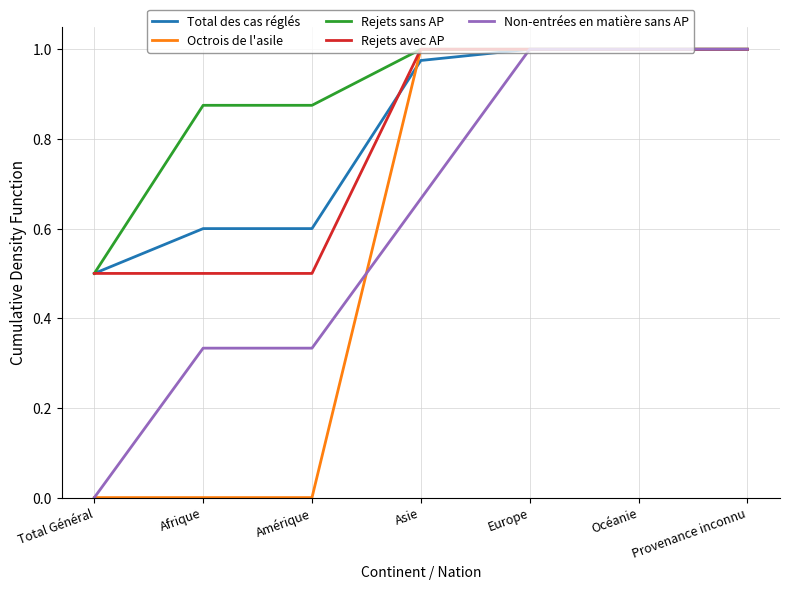

Which category has the lowest value in the Rejets sans AP series?

Total Général